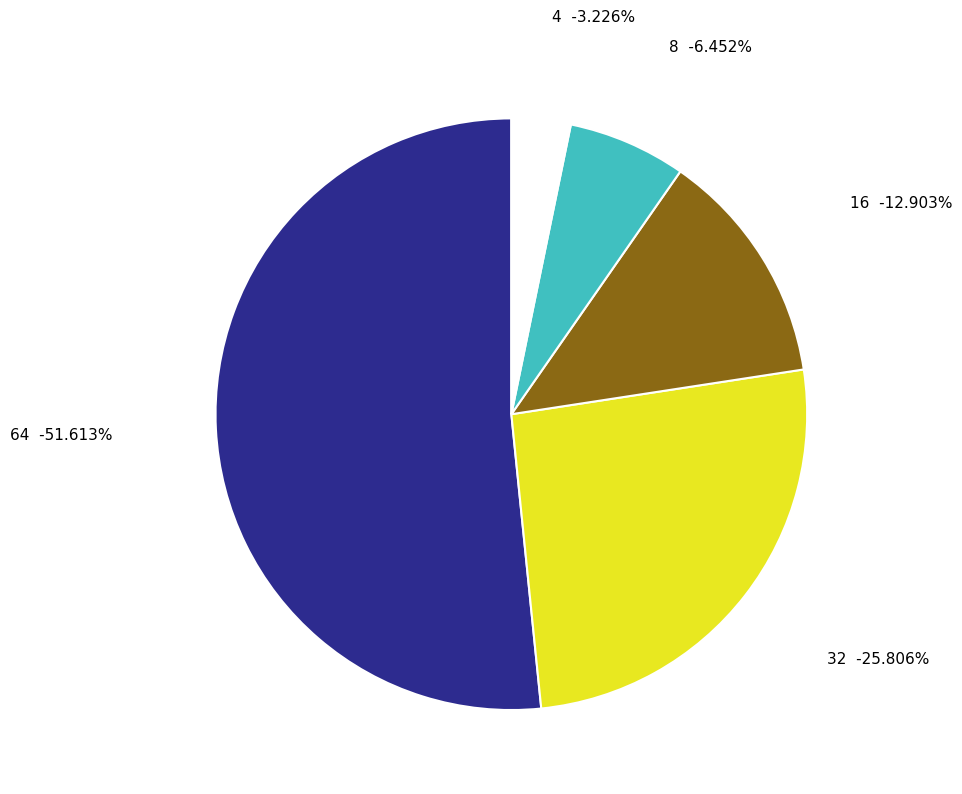

Do 4 and 64 together represent more than half of the pie?

Yes